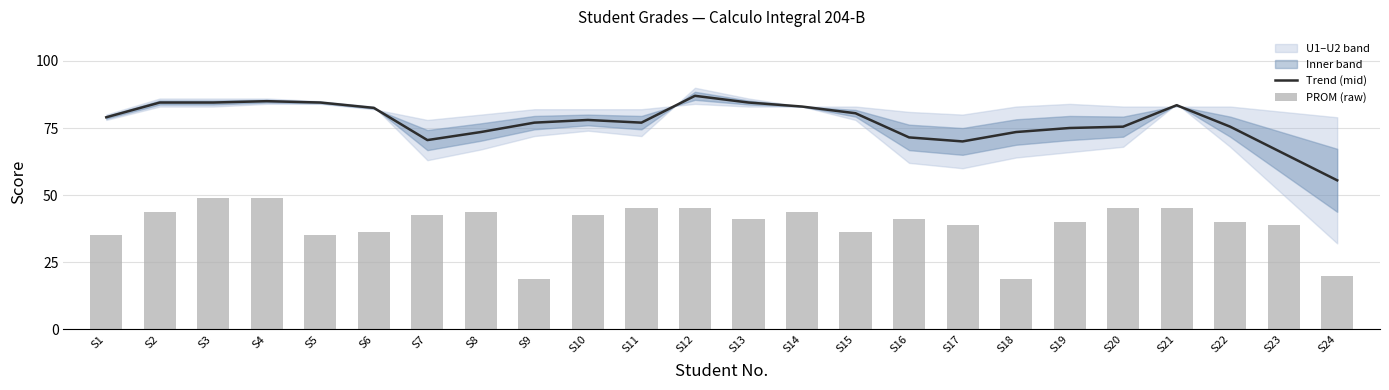

At which category is the sum across all series the highest?

S4